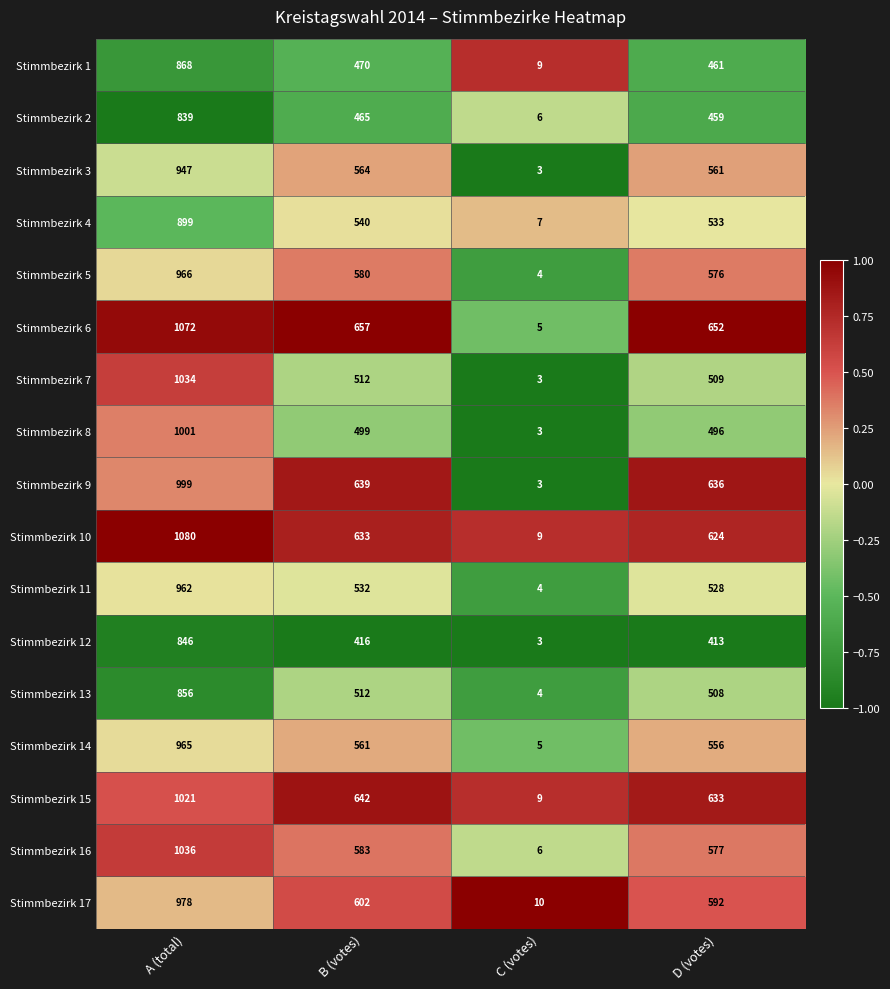

What is the difference between the second highest and second lowest values in the Stimmbezirk 2 series?

6